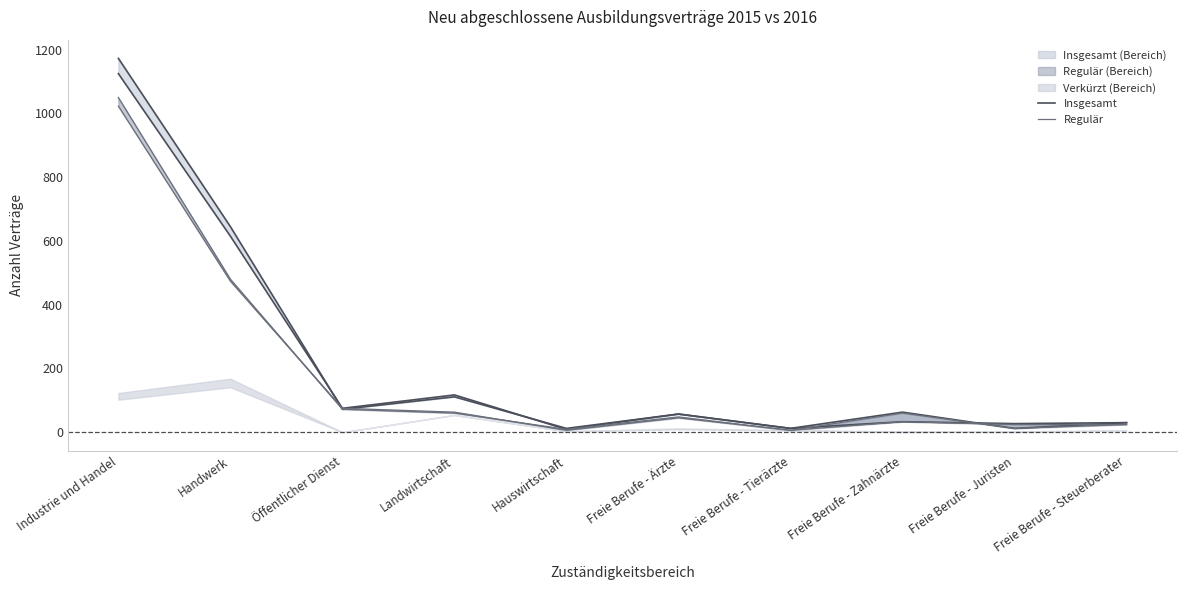

What is the sum of all Regulär 2016 Linie values?

1788